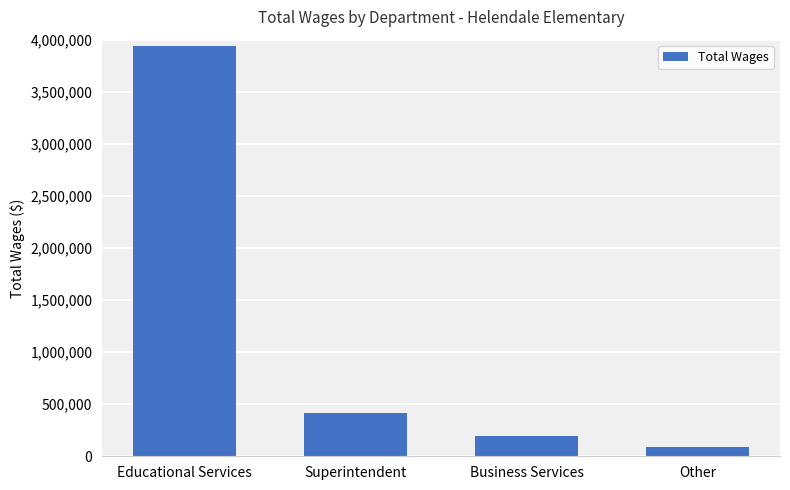

List the labels in order of value, largest first.

Educational Services, Superintendent, Business Services, Other